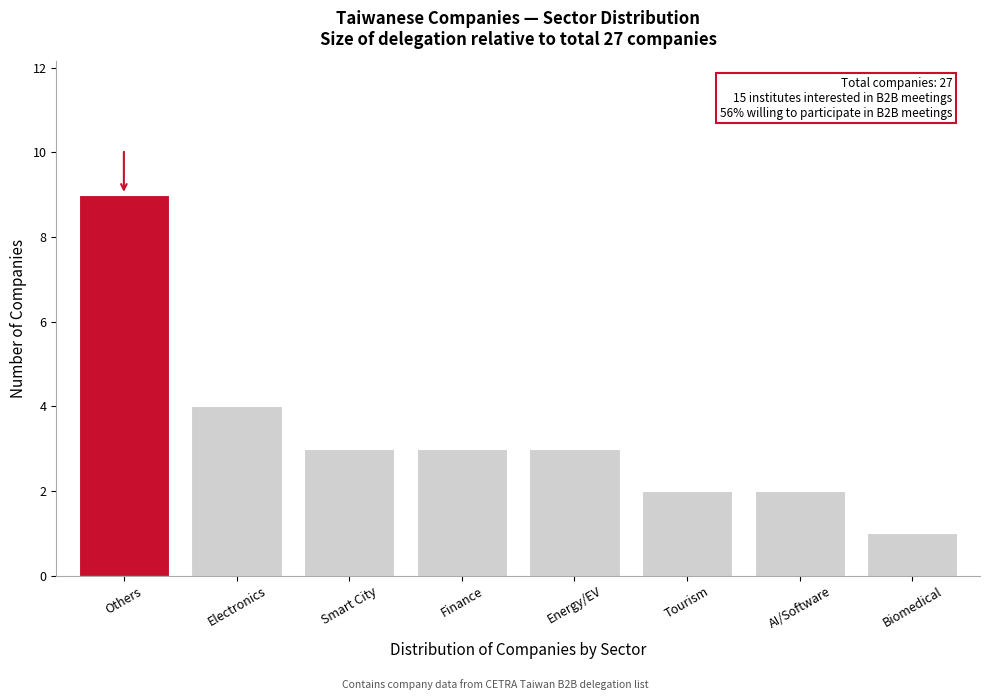

Reading left to right, transcribe all the data shown in this chart.

9	4	3	3	3	2	2	1